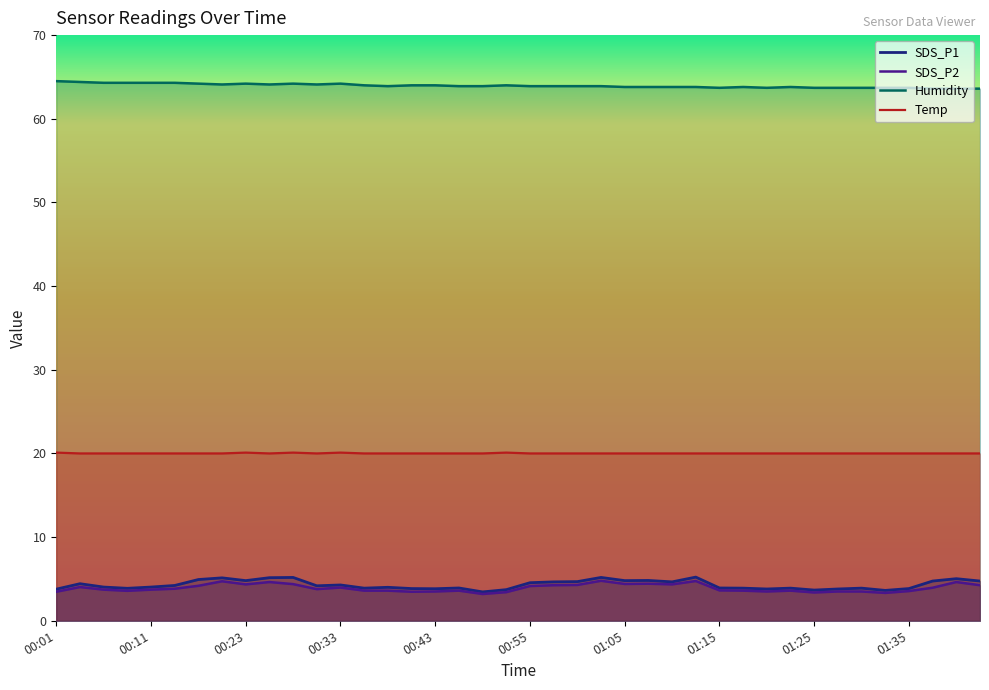

Rank the series at 39 from lowest to highest value.

SDS_P2, SDS_P1, Temp, Humidity